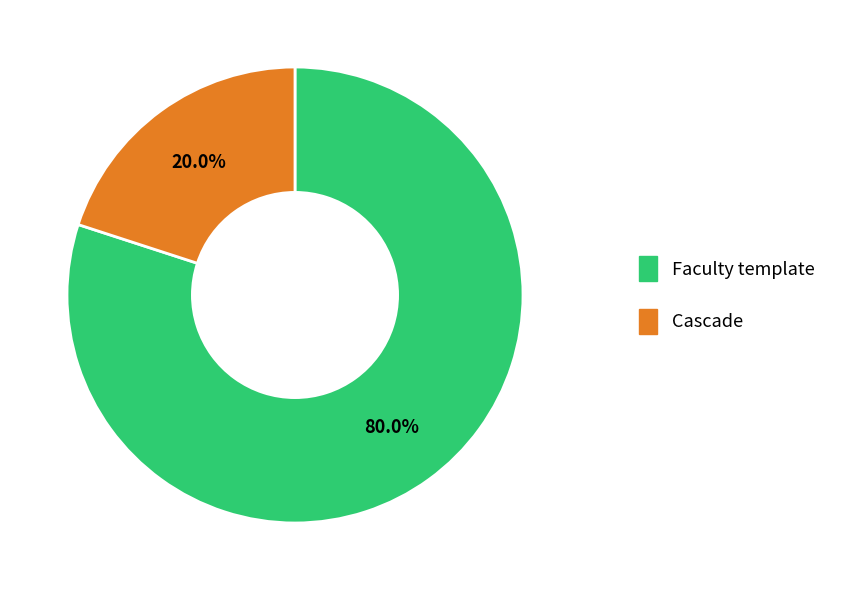

To the nearest percent, what portion does Cascade represent?

20%